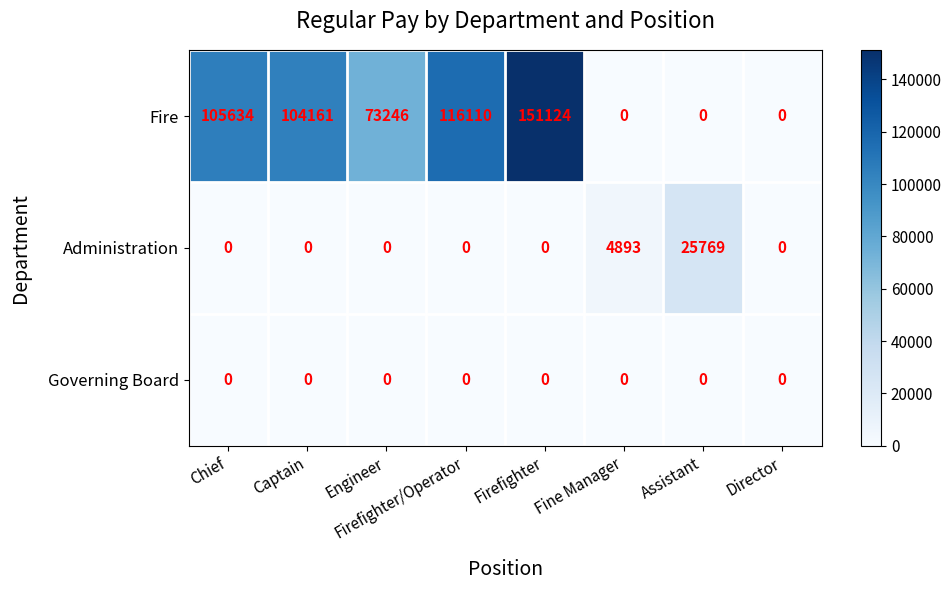

What is the average value of the Fire series?

68784